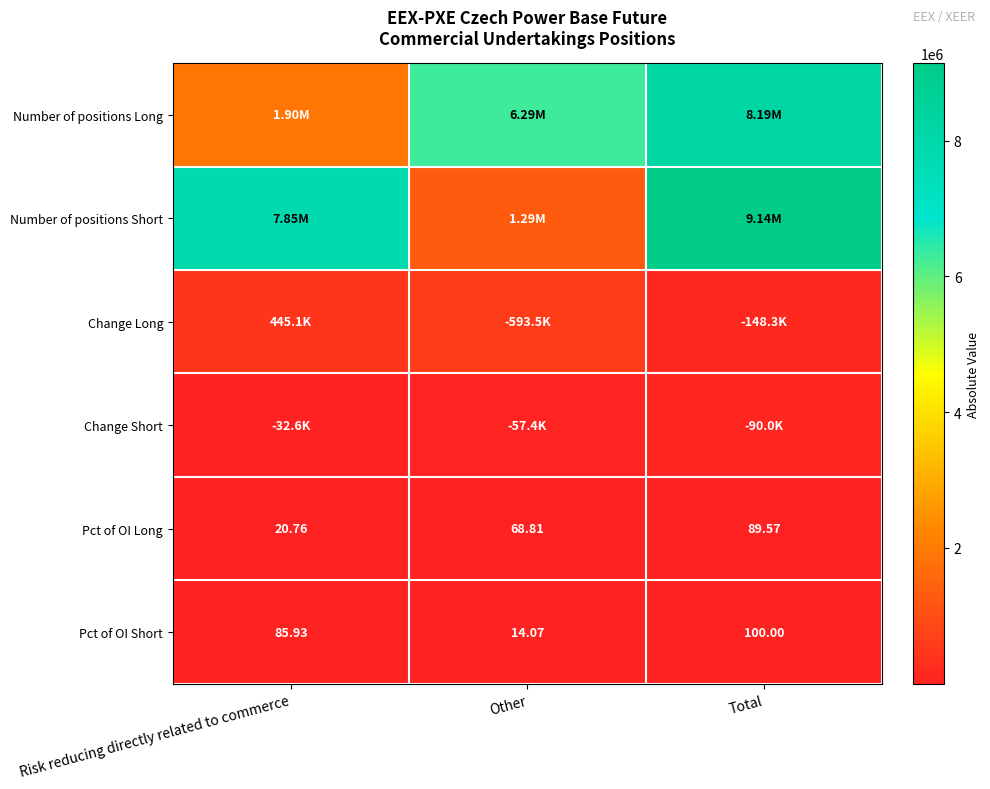

At which label does Pct of OI Long reach its peak?

Total